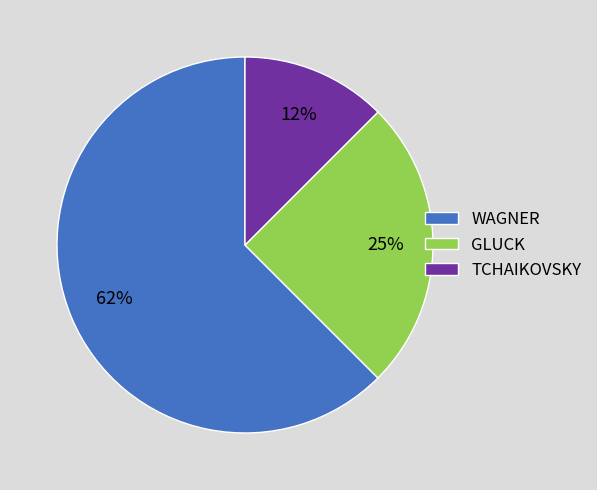

Which slice is the largest?

WAGNER